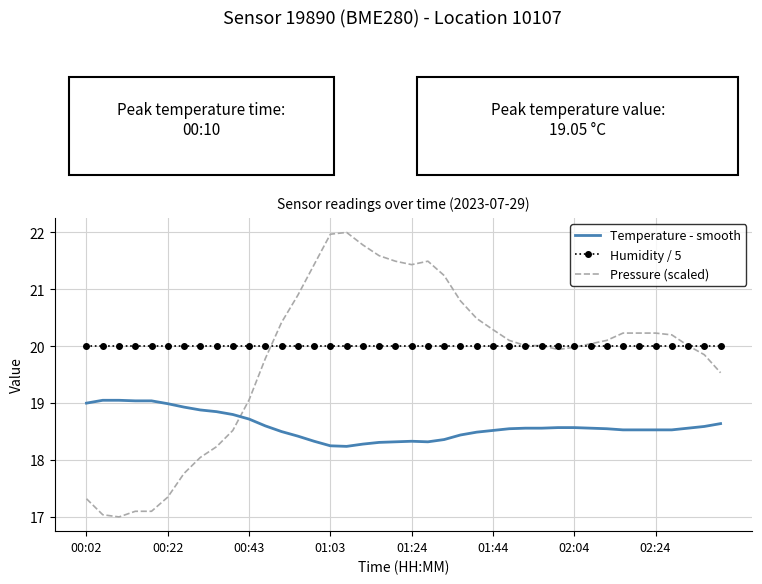

What is the smallest value displayed?

17.0